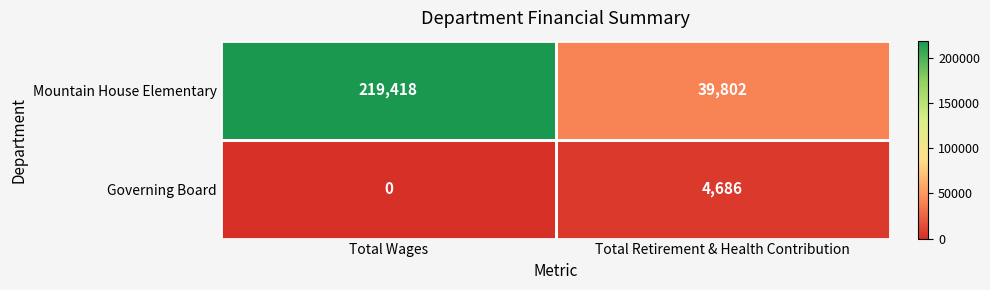

Rank the series by their maximum value, from highest to lowest.

Mountain House Elementary, Governing Board